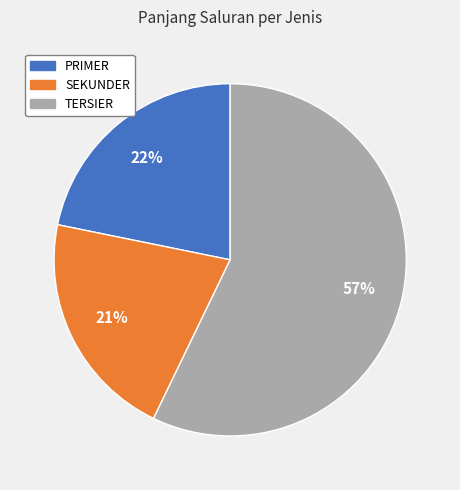

What is the ratio of the value at SEKUNDER to the value at TERSIER?

0.4